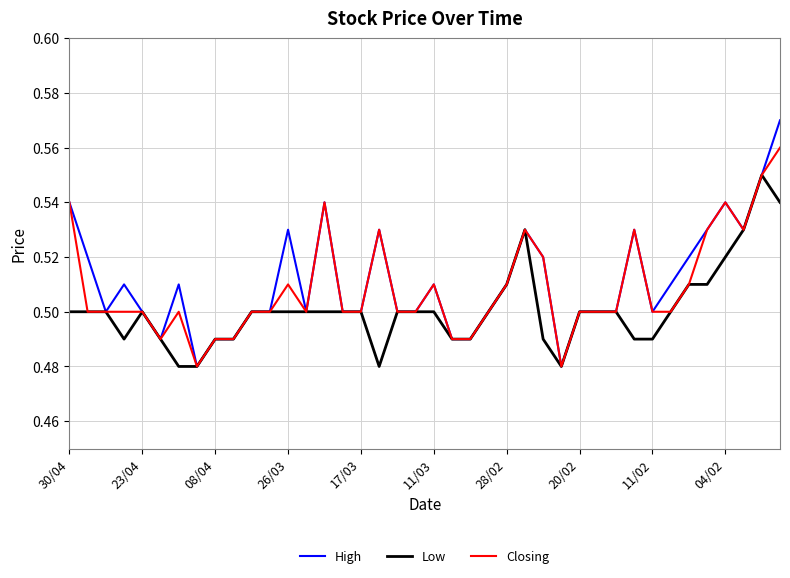

How many lines are shown in the chart?

3